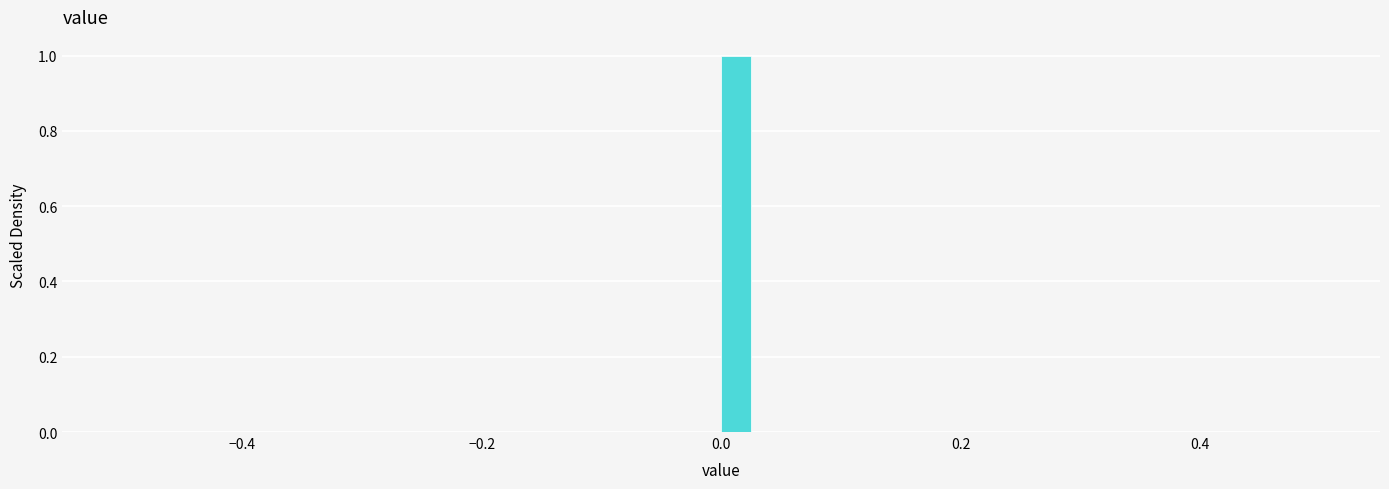

Around what value on the x-axis is the tallest bar? Give the approximate position of its centre, as read against the axis.

0.02